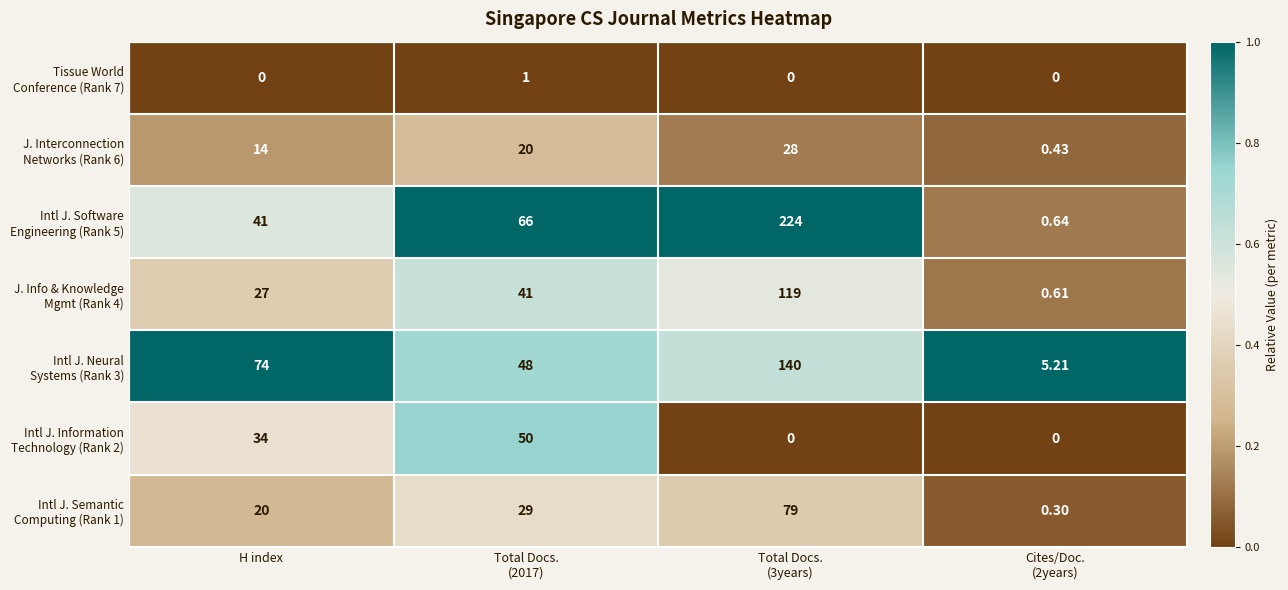

Which has a higher value, Total Docs.
(2017) or H index?

Total Docs.
(2017)